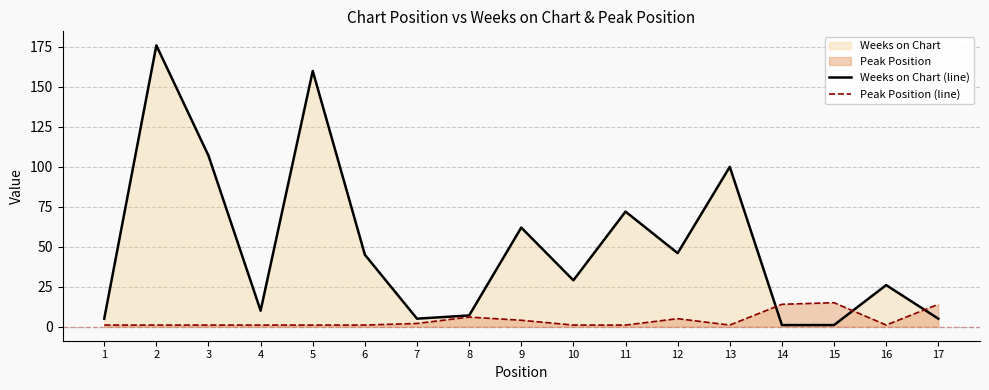

Is the value of Weeks on Chart (line) at 5 greater than the value of Peak Position (line) at 10?

Yes